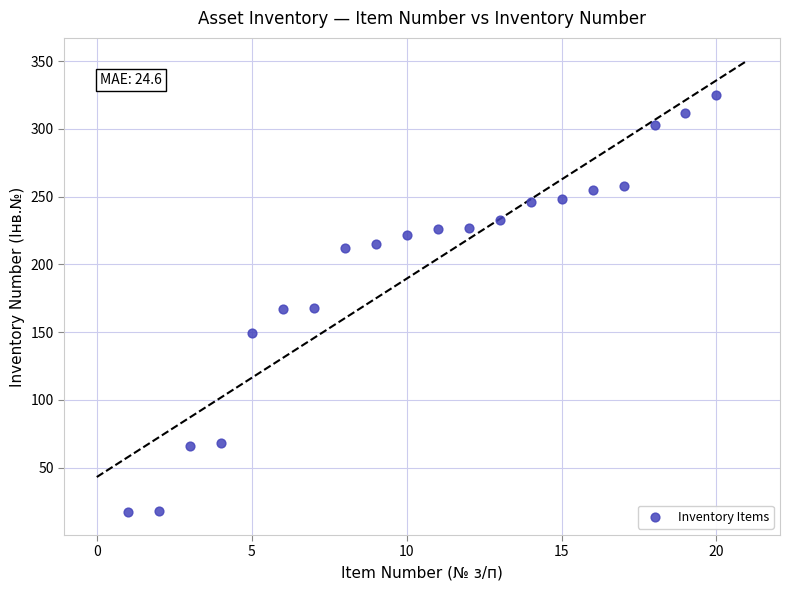

What is the range of X values (max minus min)?

19